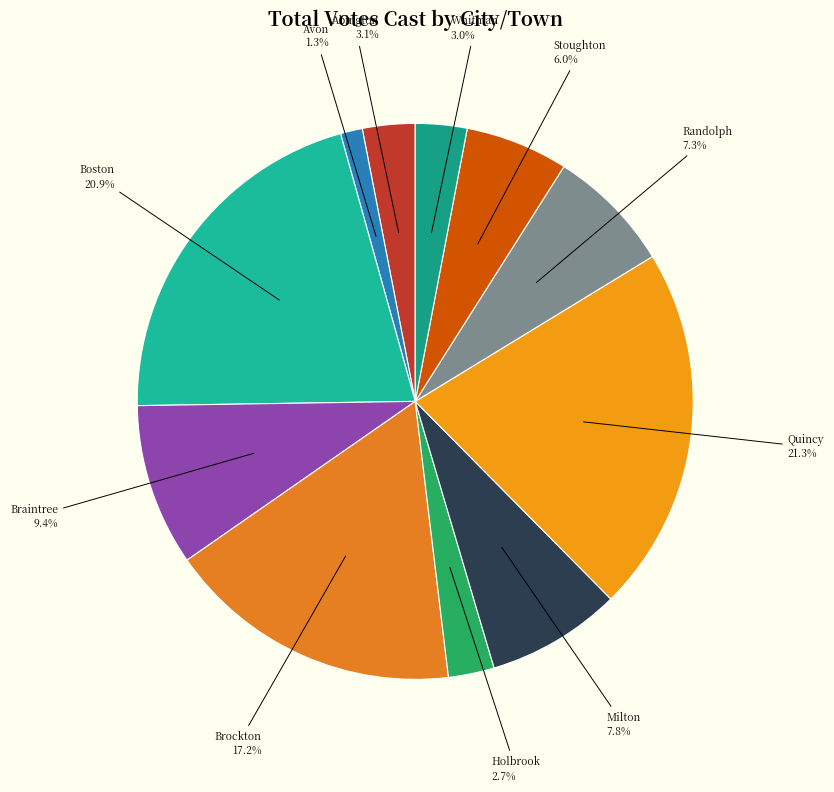

The Avon slice represents 11% of the pie. True or false?

False